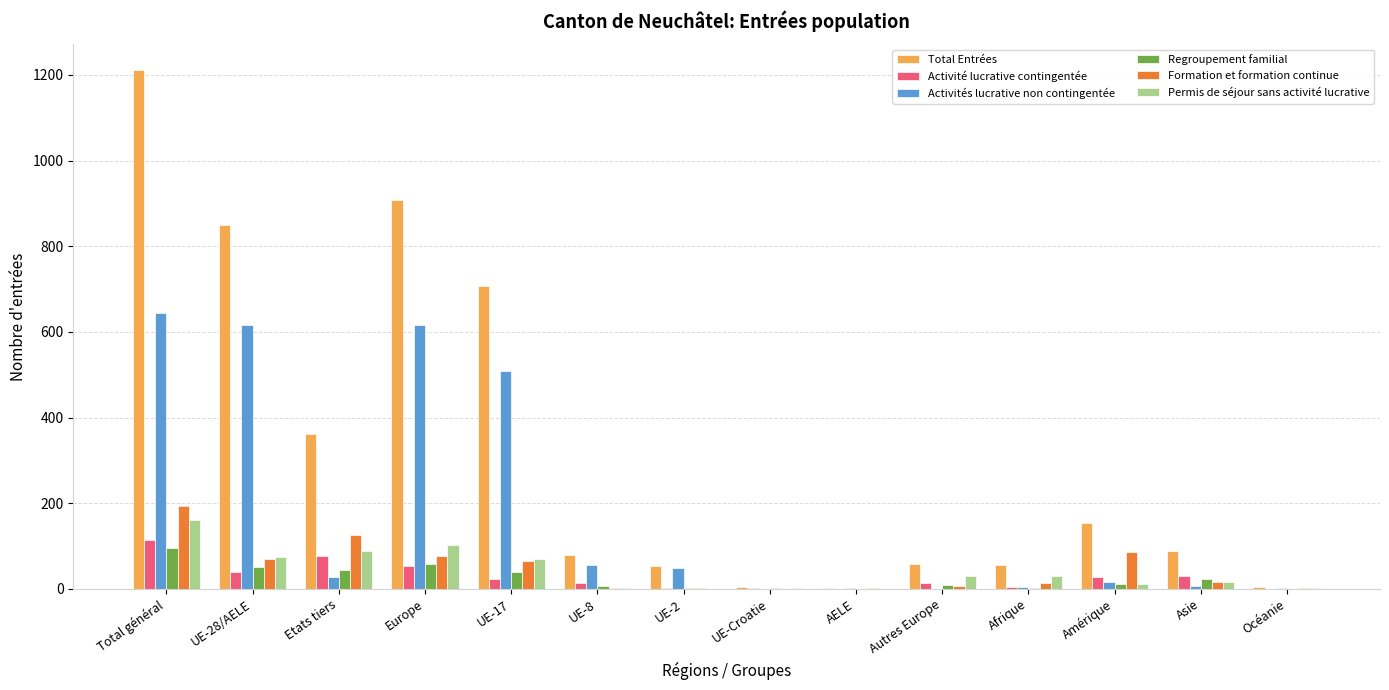

Between UE-Croatie and Amérique, which series saw the biggest shift?

Total Entrées